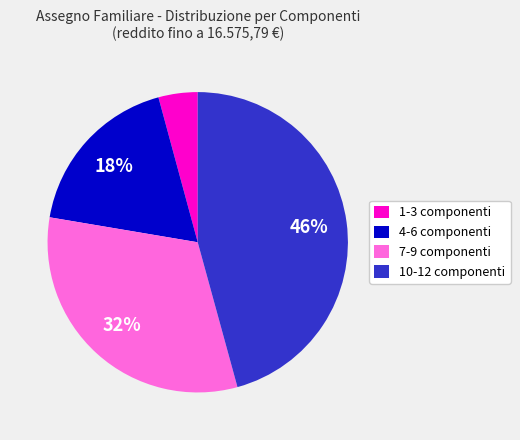

Is there any slice that represents more than half of the pie?

No